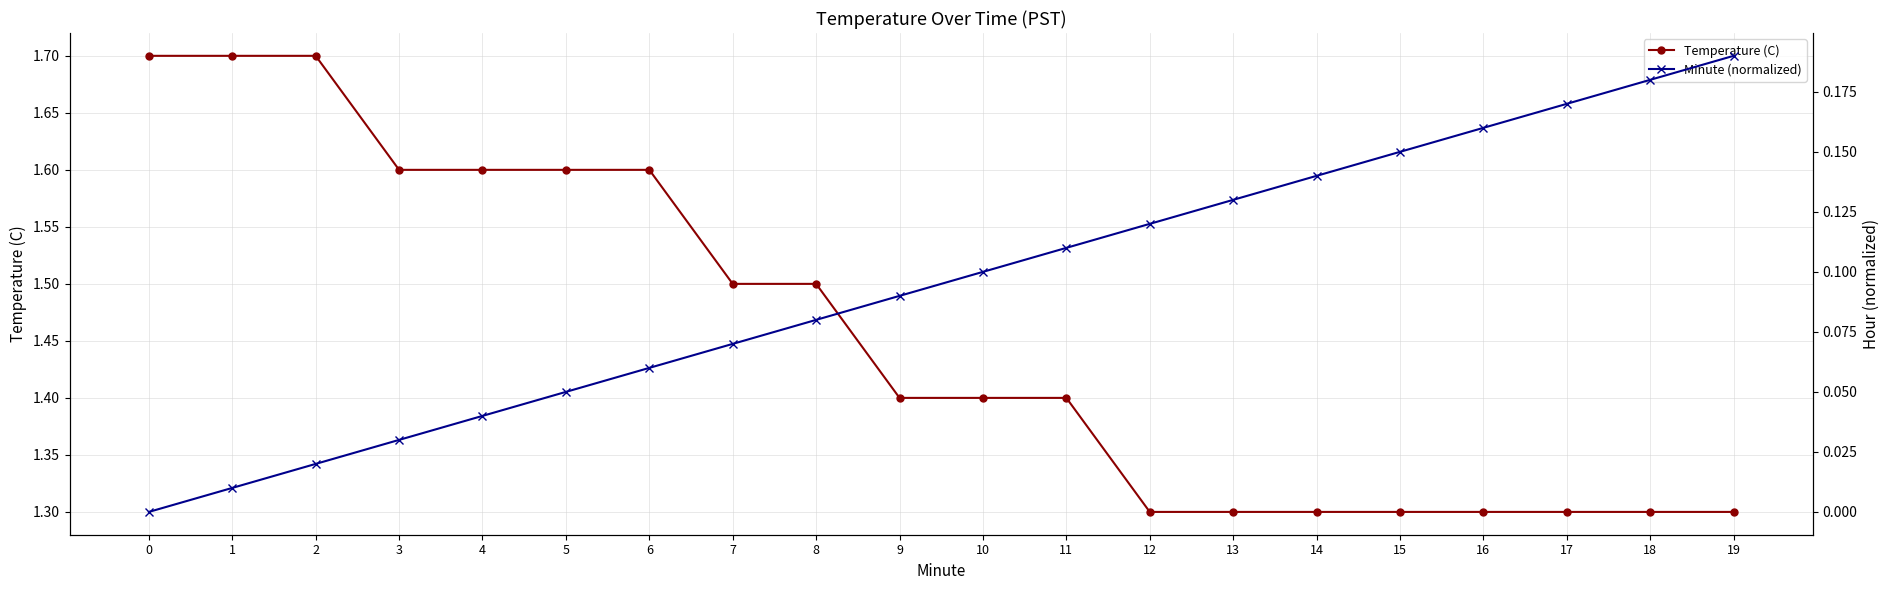

Rank the series at 9 from highest to lowest value.

Temperature (C), Minute (normalized)